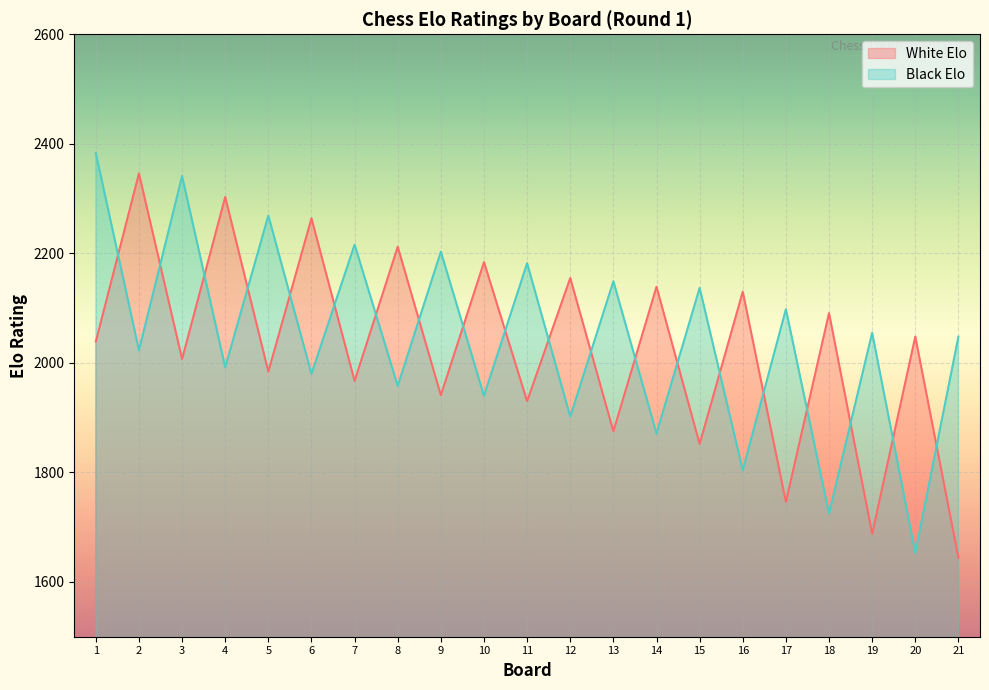

What are all the series names shown in the legend?

White Elo, Black Elo